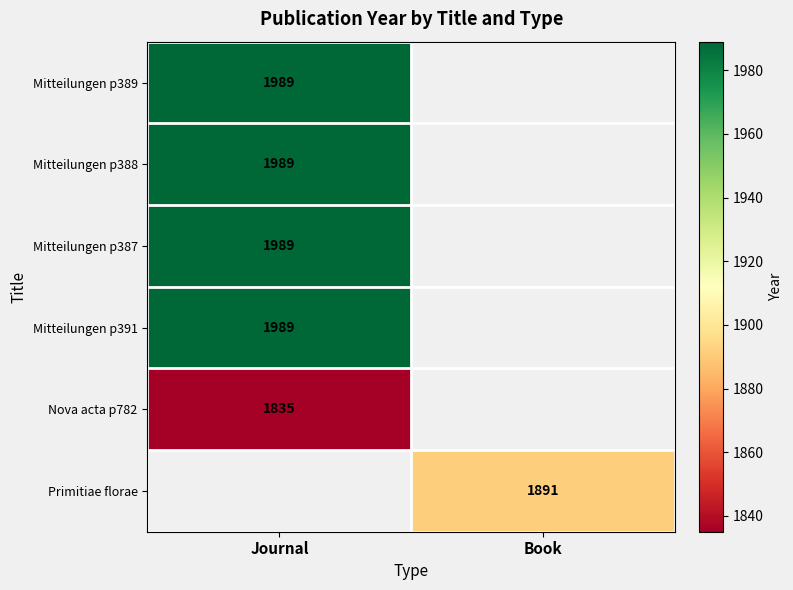

The value of Nova acta p782 at Journal is 1835. True or false?

True